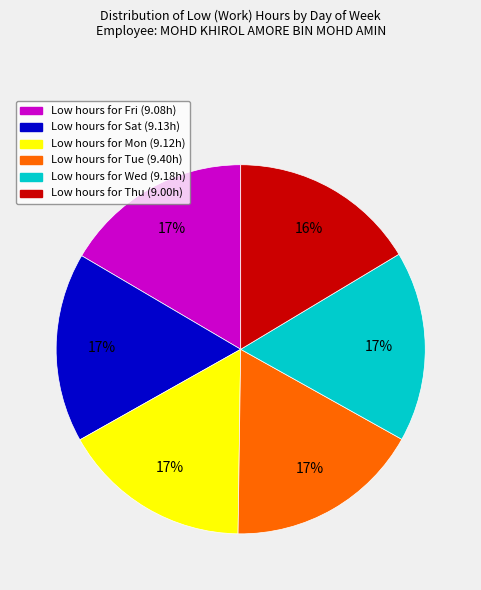

Does any single category account for the majority?

No